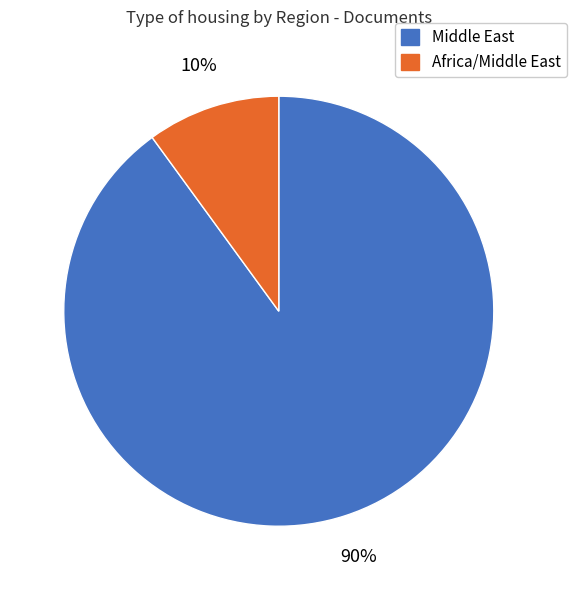

The Middle East slice represents 75% of the pie. True or false?

False